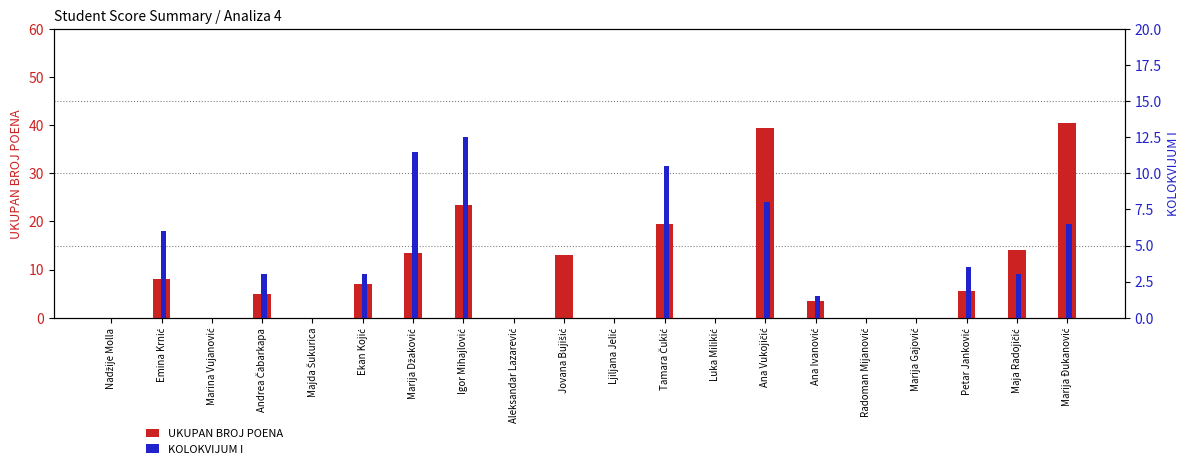

What is the maximum value for UKUPAN BROJ POENA?

40.5